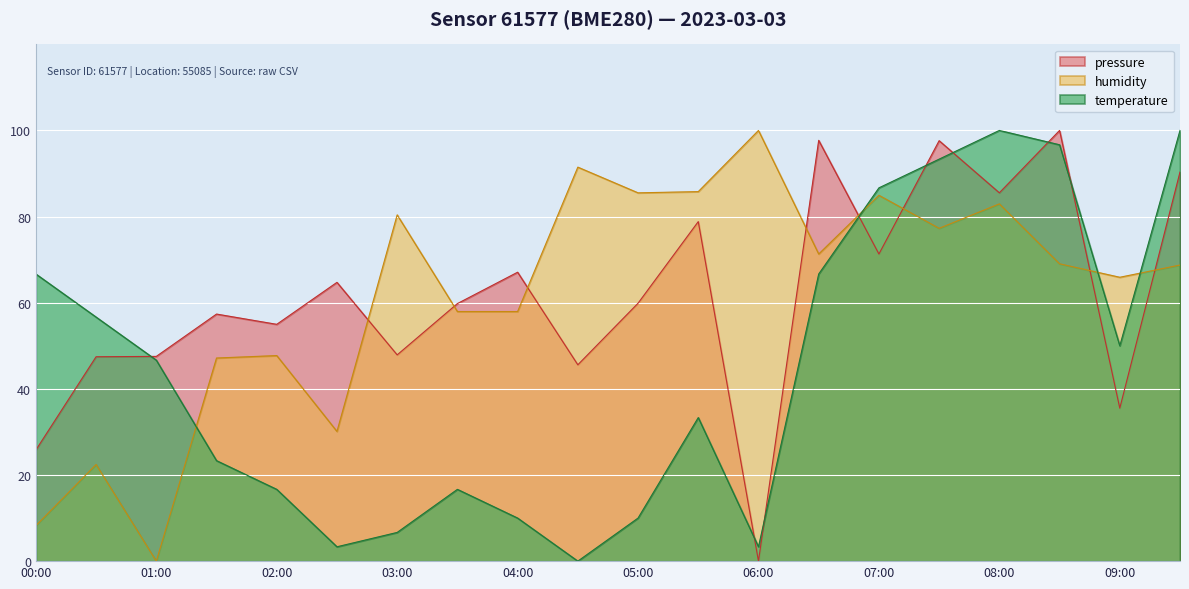

True or false: temperature has a value of 46.4 at 05:30.

False